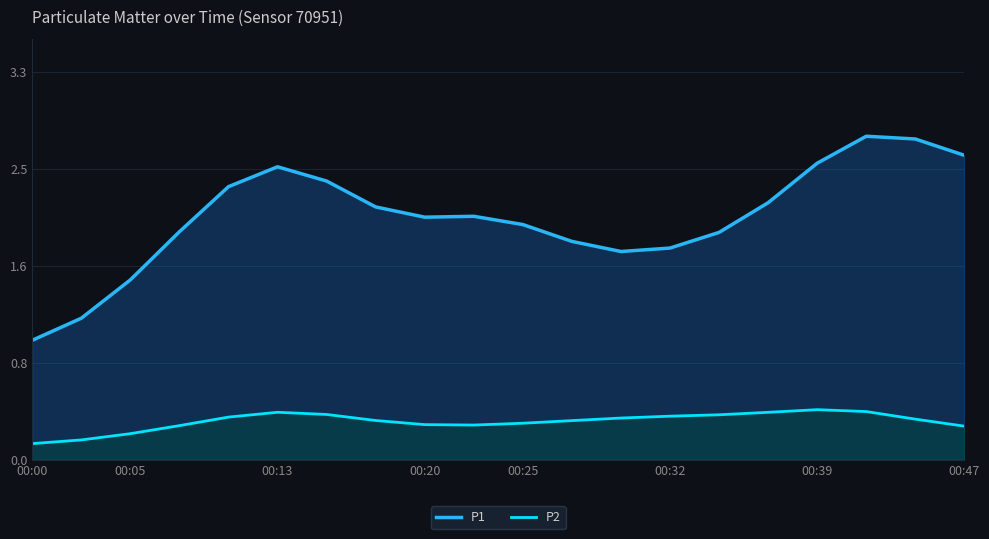

What is the difference between the highest and lowest values at 12?

1.4